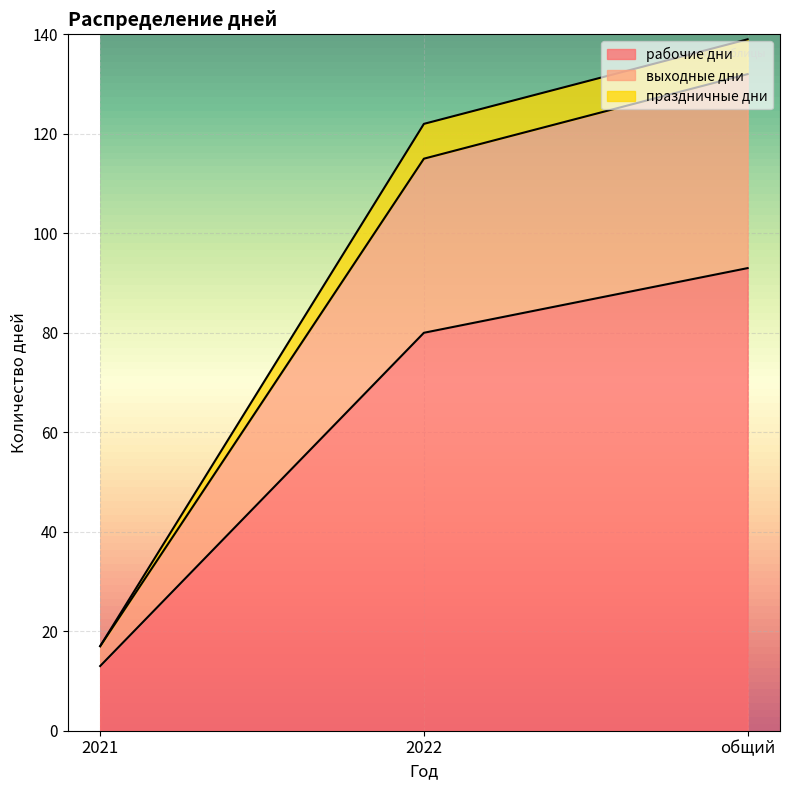

How many values in the праздничные дни series are below 115?

1